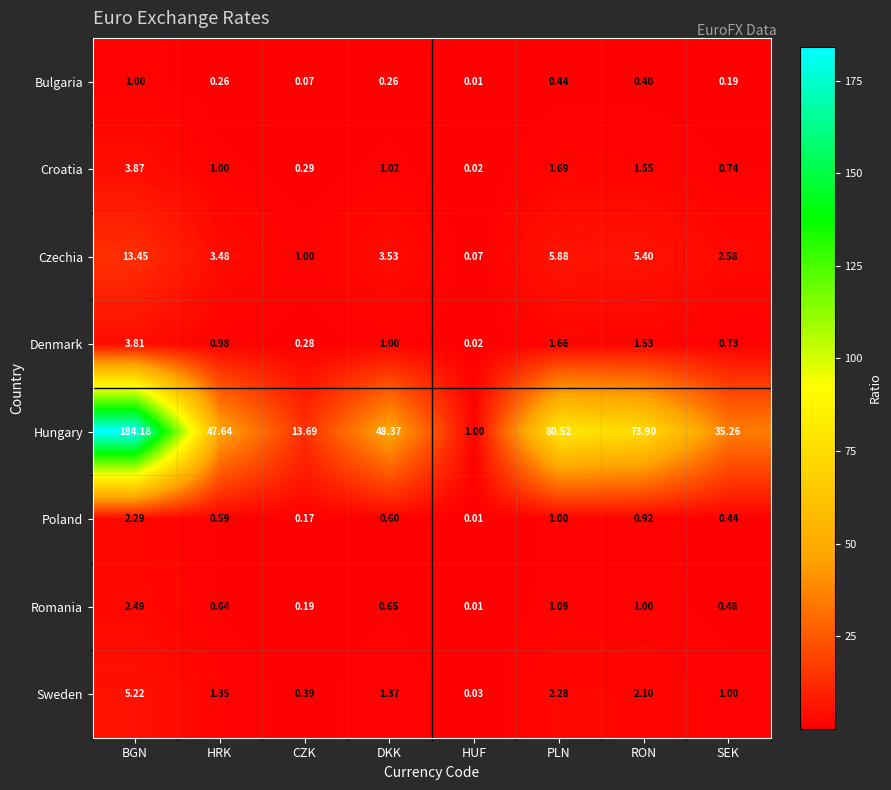

Which series changed the most between PLN and SEK?

Hungary